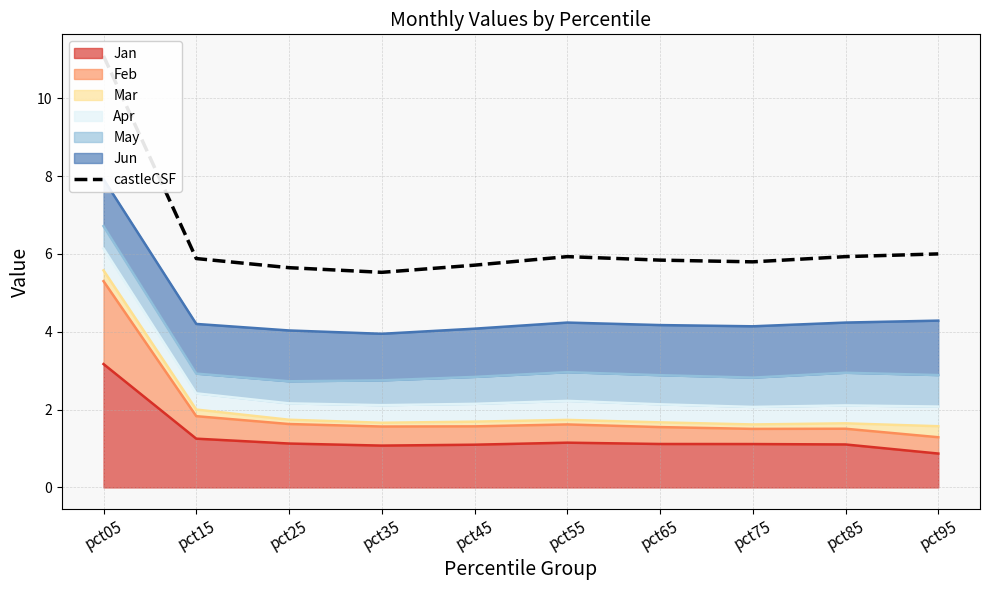

What is the average value?

6.3